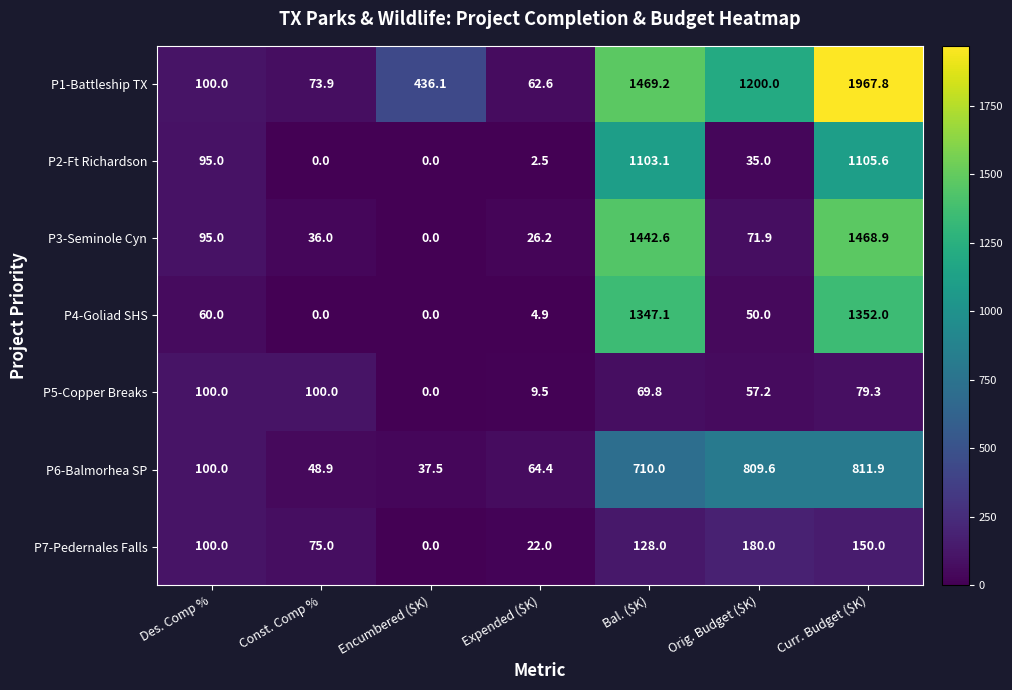

Which series has the largest total across all categories?

P1-Battleship TX